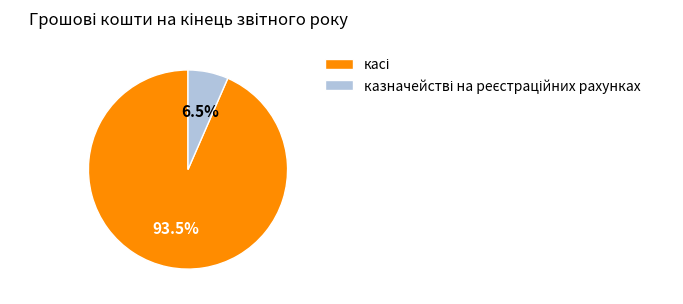

Is there a majority slice in this chart?

Yes